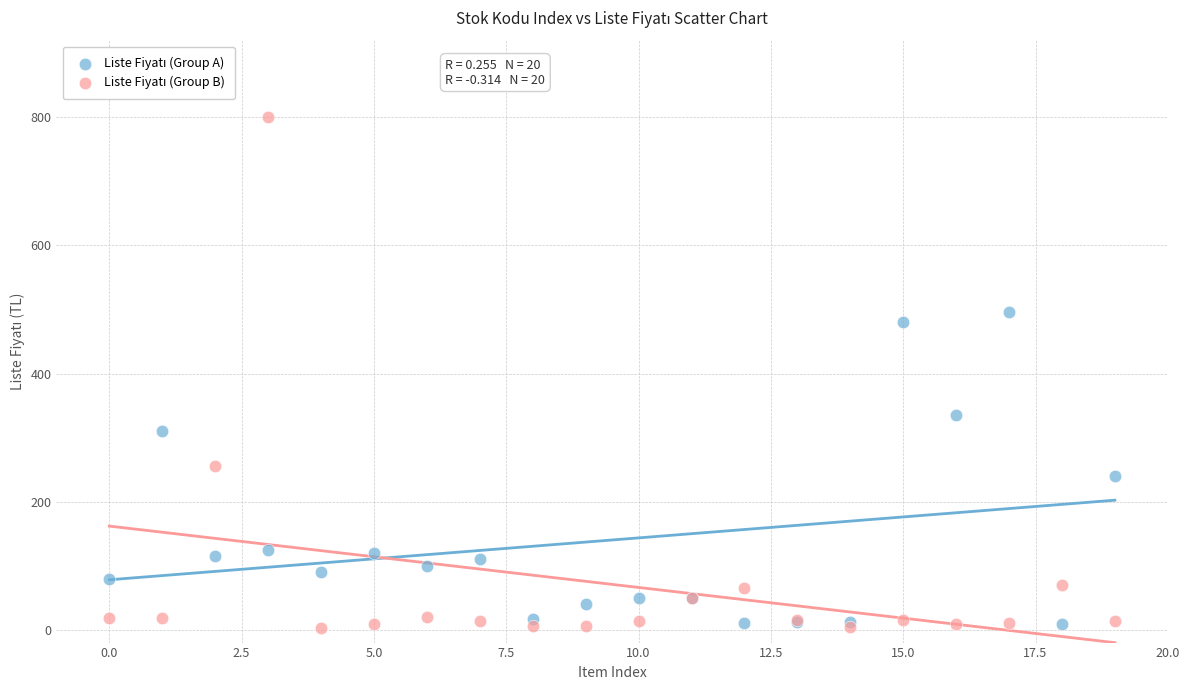

Across all series, what Y value is closest to 401?

336.0